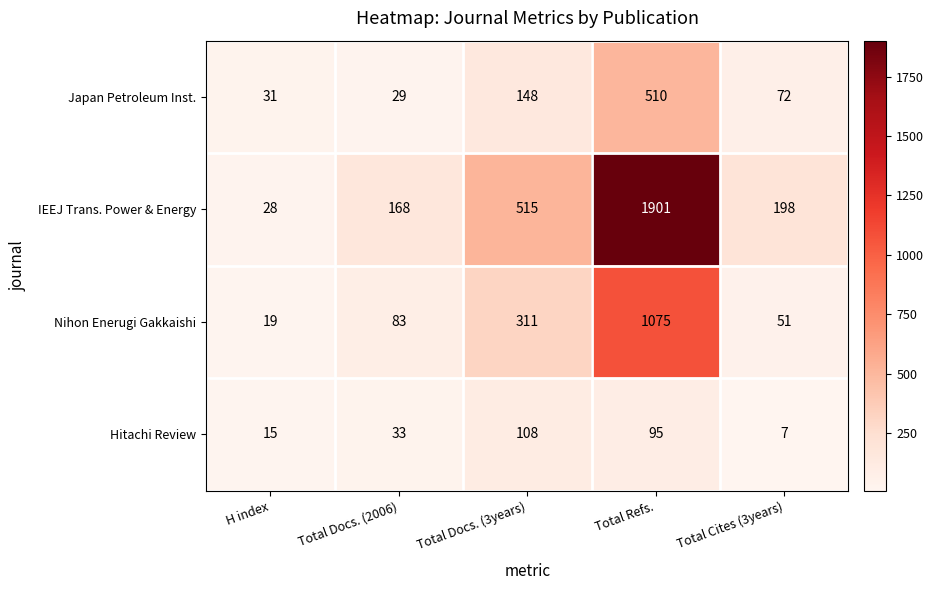

What is the sum of all Nihon Enerugi Gakkaishi values?

1539